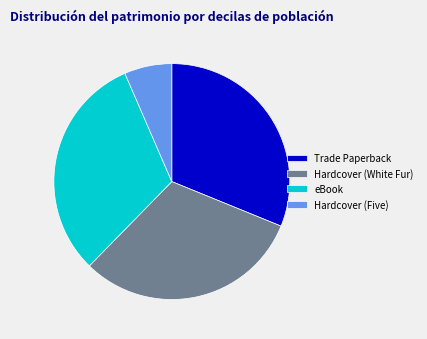

Count the number of slices in the pie.

4